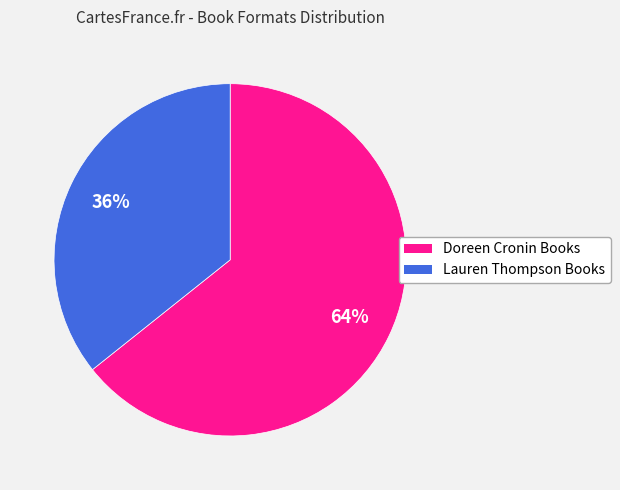

Which has a higher value, Doreen Cronin Books or Lauren Thompson Books?

Doreen Cronin Books